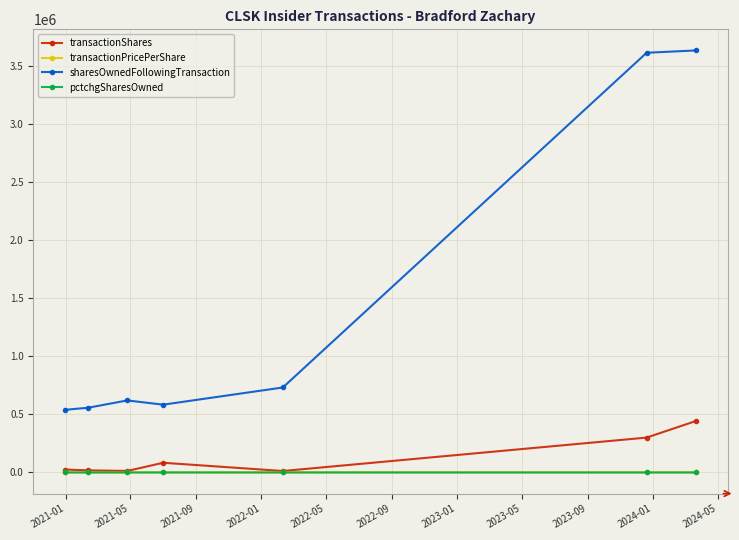

In sharesOwnedFollowingTransaction, how many points are lower than both neighbors (excluding endpoints)?

1